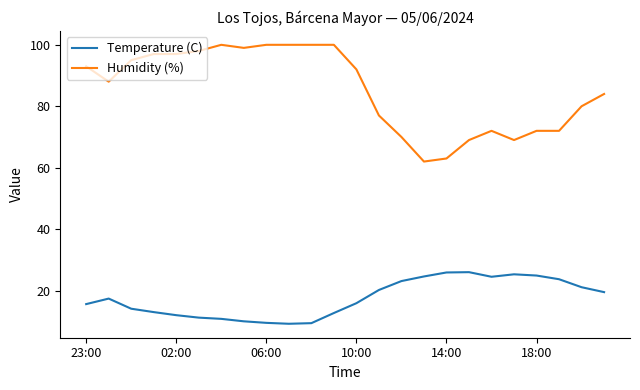

What is the difference between the maximum and minimum values in the Humidity (%) series?

38.0